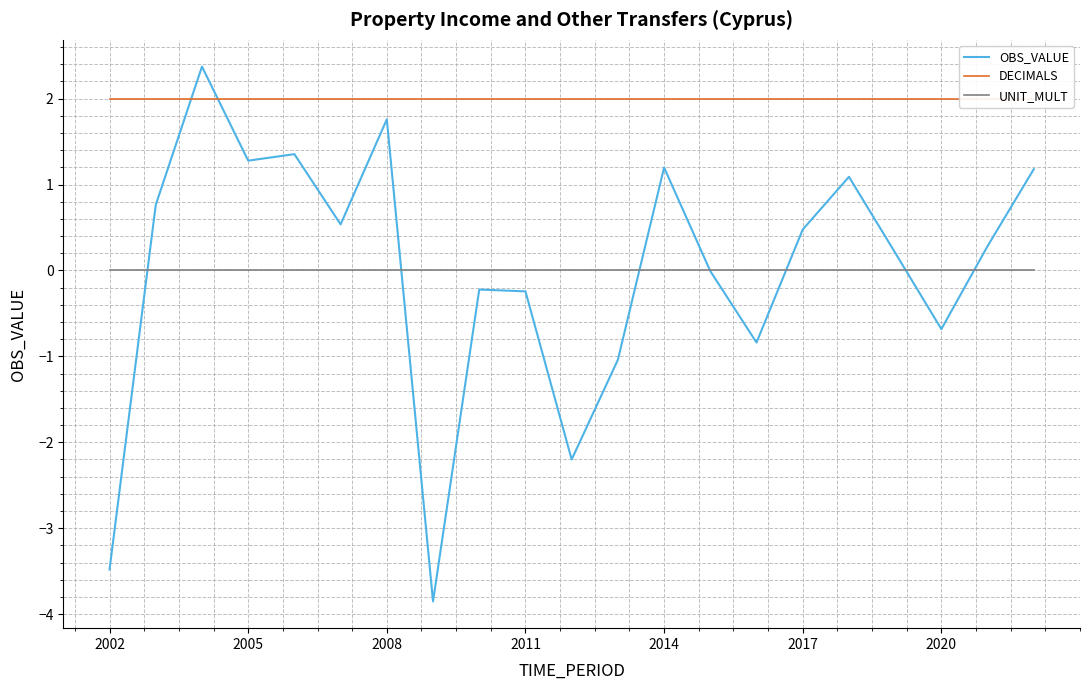

List the series in order of their peak value, lowest first.

UNIT_MULT, DECIMALS, OBS_VALUE